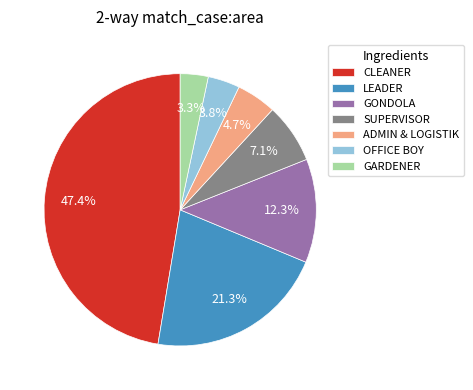

How many segments does this pie chart have?

7